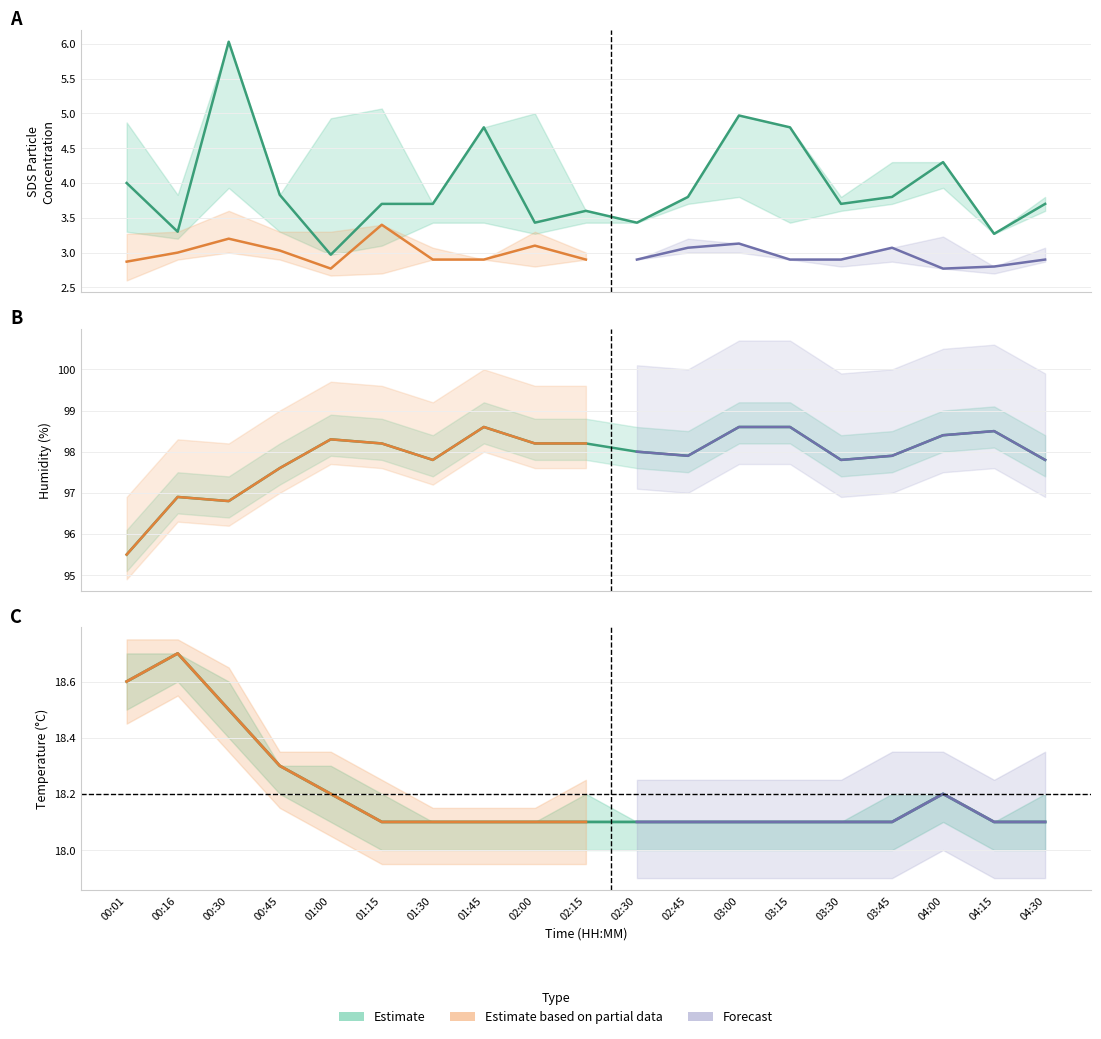

What is the sum of all SDS_P1 values?

75.1